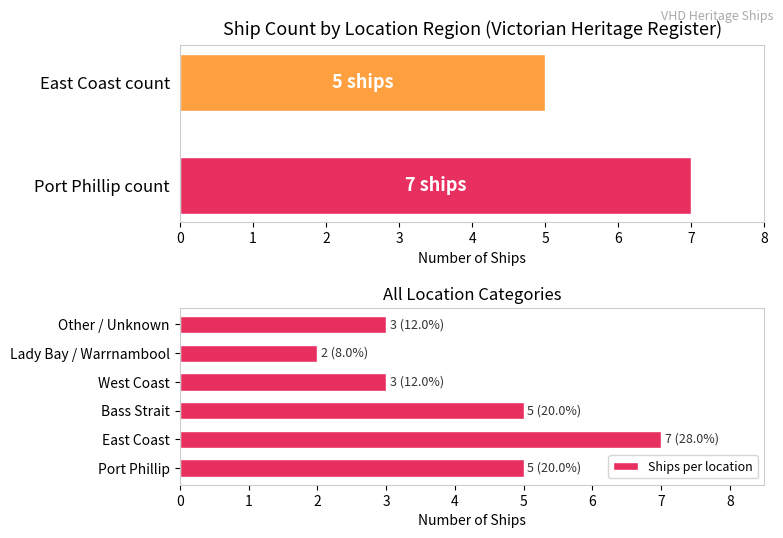

The value of Ships per location at West Coast is 3. True or false?

True